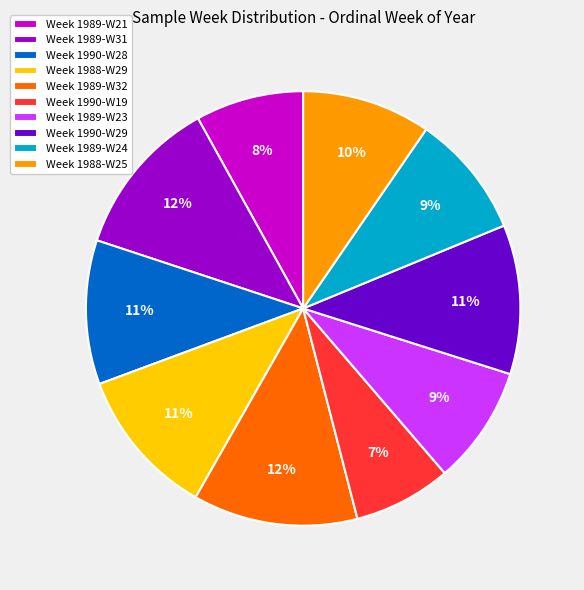

Is there any slice that represents more than half of the pie?

No